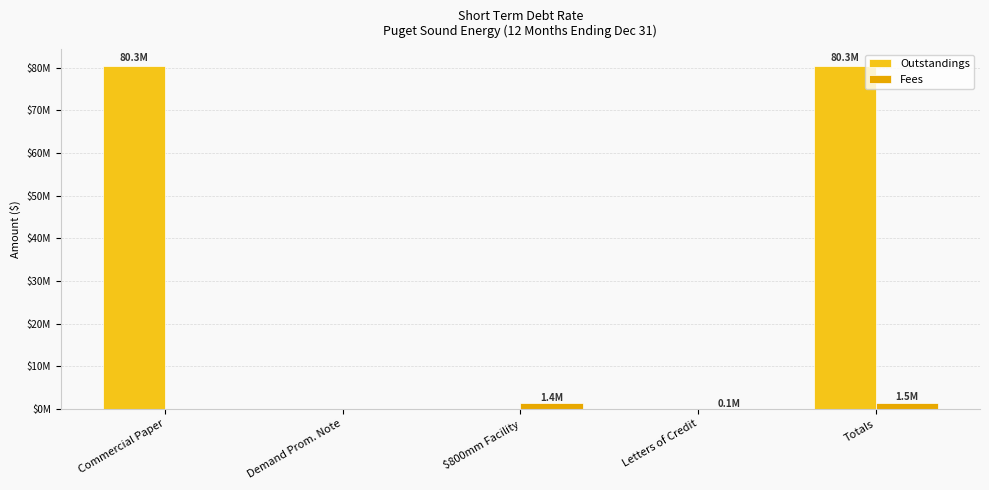

What is the spread (max minus min) of values at Commercial Paper?

80326397.2